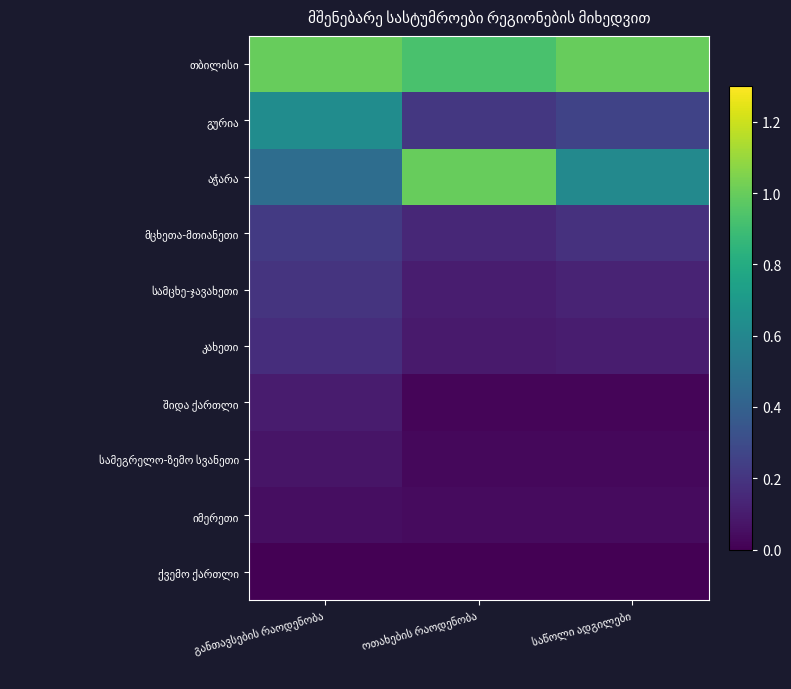

What is the spread (max minus min) of values at ოთახების რაოდენობა?

1.0